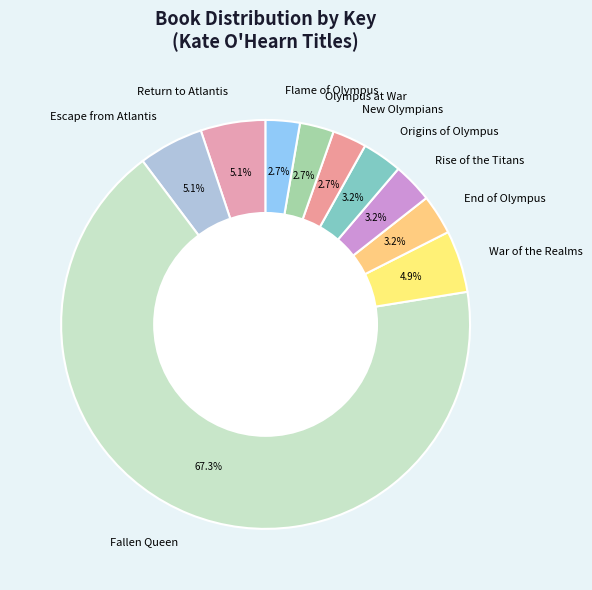

Which category has the biggest portion of the pie?

Fallen Queen